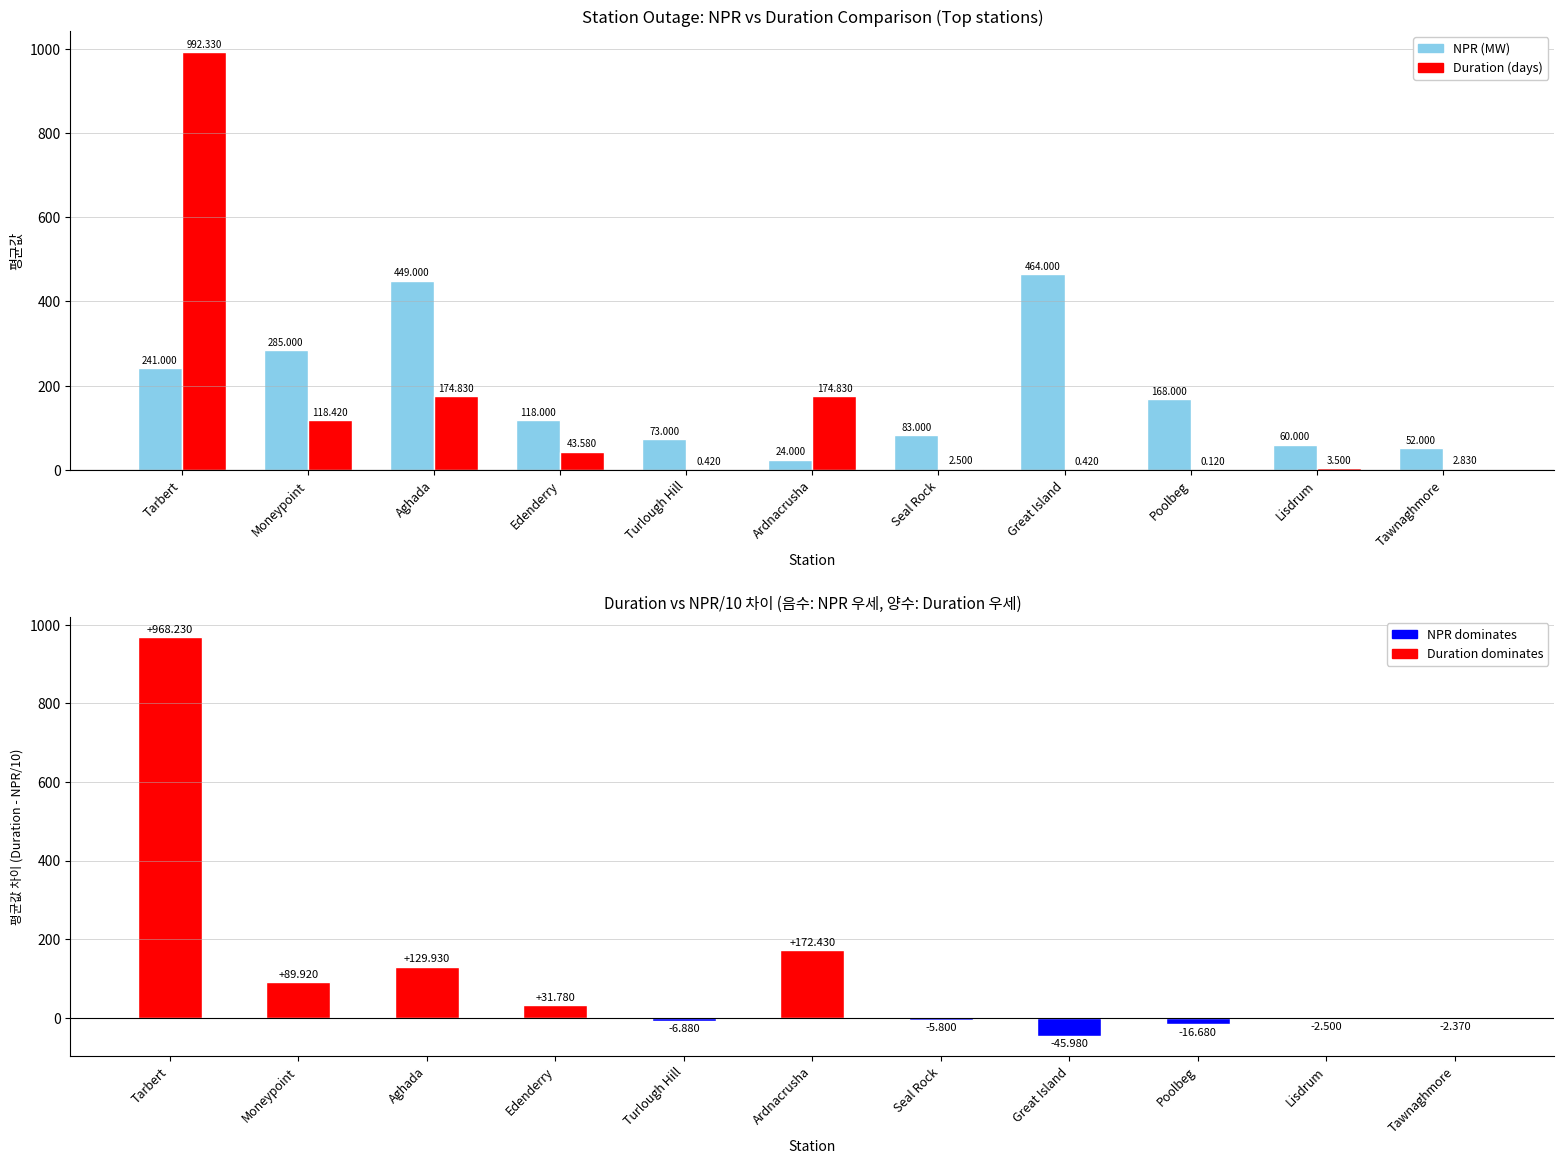

List the series in order of their overall mean, lowest first.

Difference, Duration (days), NPR (MW)